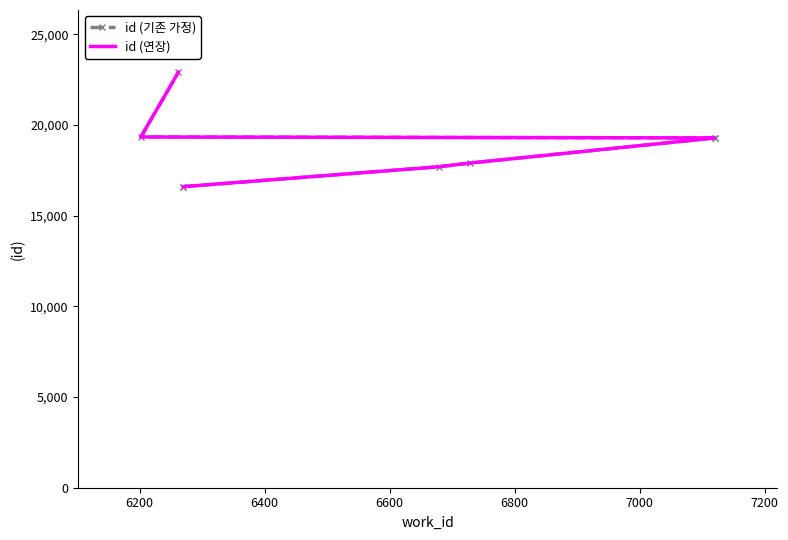

What is the minimum value for id (연장)?

16600